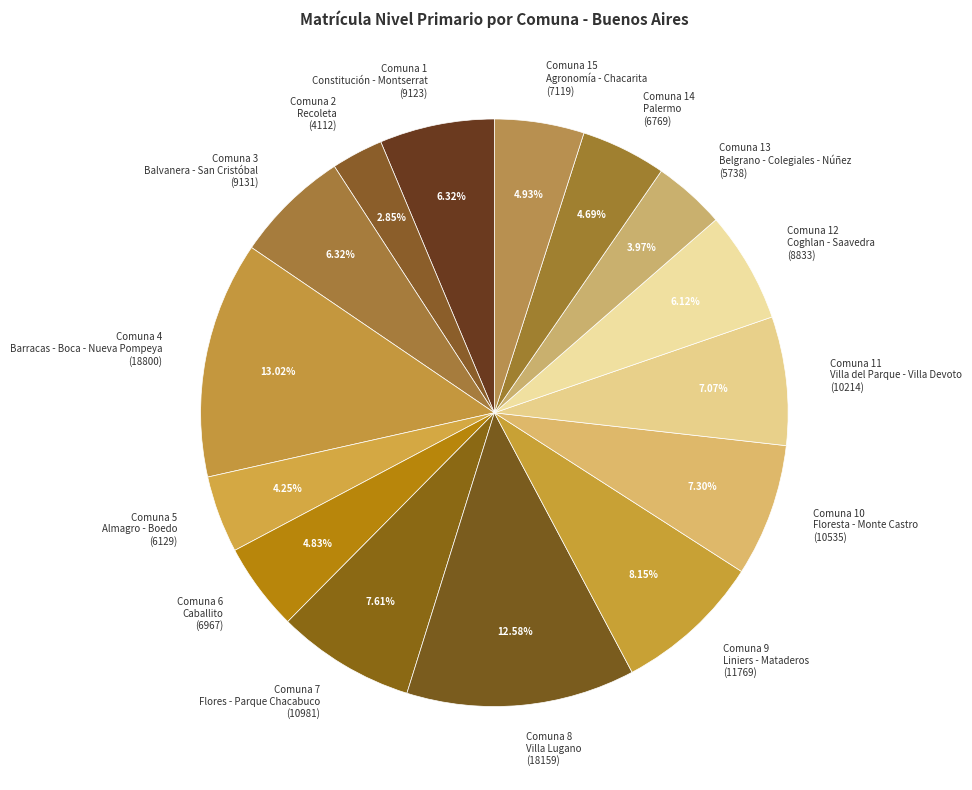

Which has a higher value, Comuna 1 Constitución - Montserrat (9123) or Comuna 13 Belgrano - Colegiales - Núñez (5738)?

Comuna 1 Constitución - Montserrat (9123)